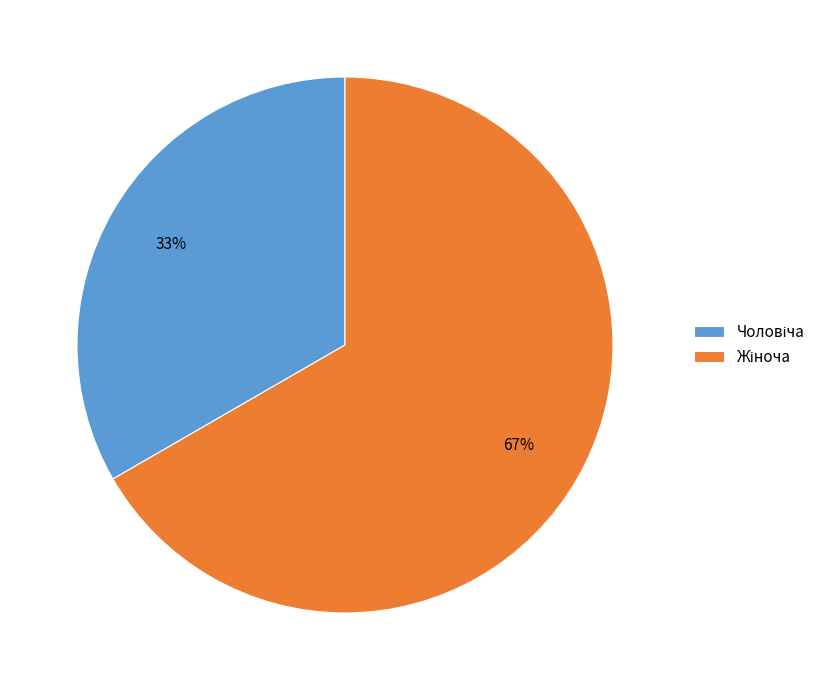

Count the number of slices in the pie.

2